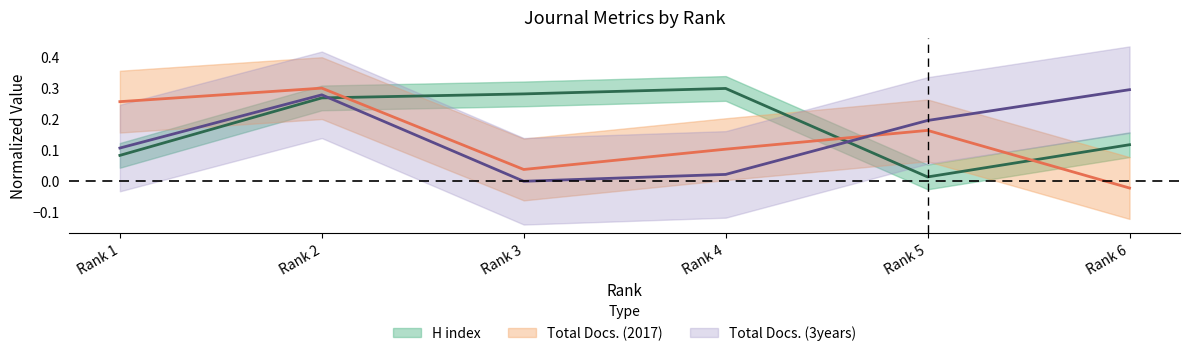

Rank the categories by Total Docs. (3years) value from highest to lowest.

Rank 6, Rank 2, Rank 5, Rank 1, Rank 4, Rank 3